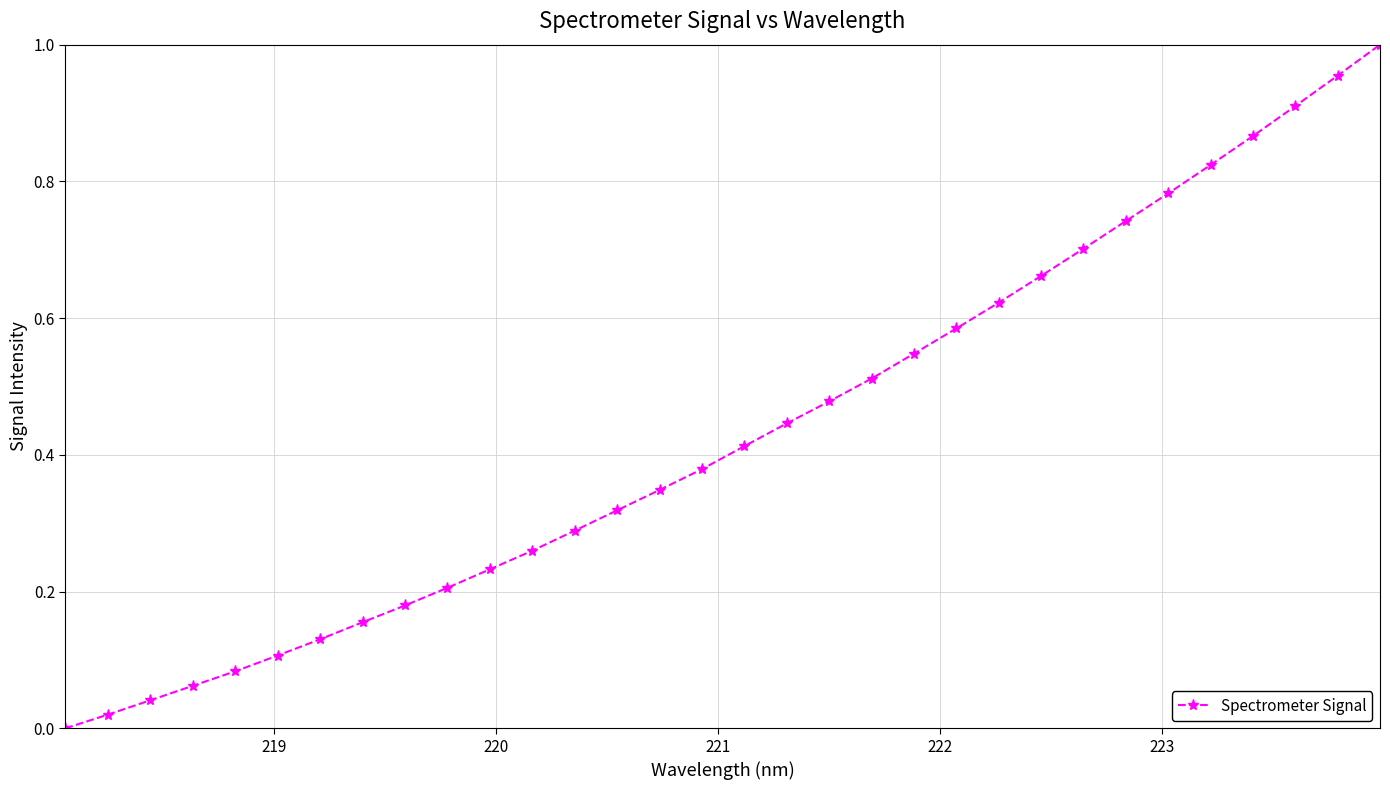

How many lines are shown in the chart?

1